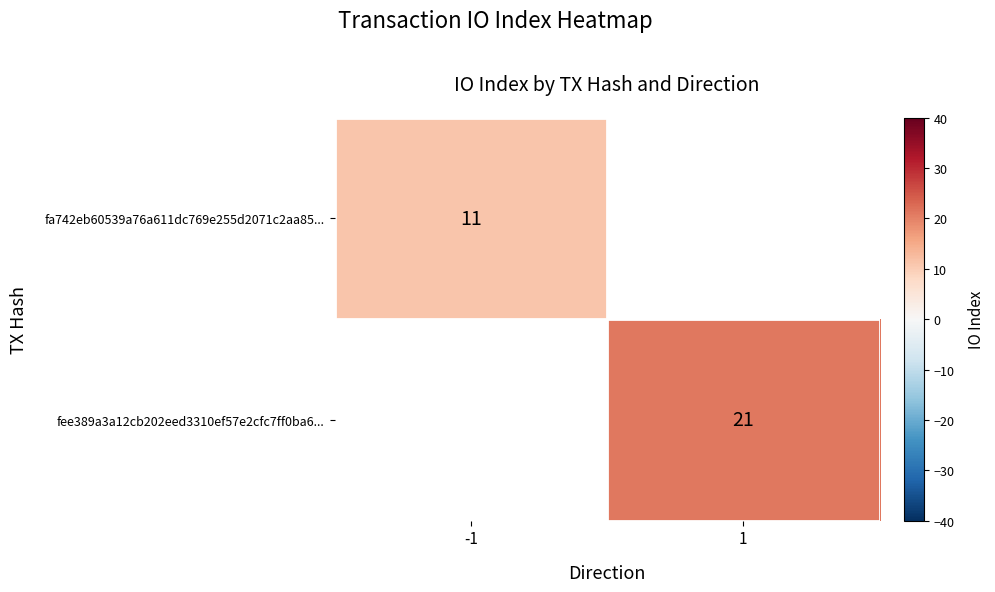

The value of fee389a3a12cb202eed3310ef57e2cfc7ff0ba6... at 1 is 11. True or false?

False